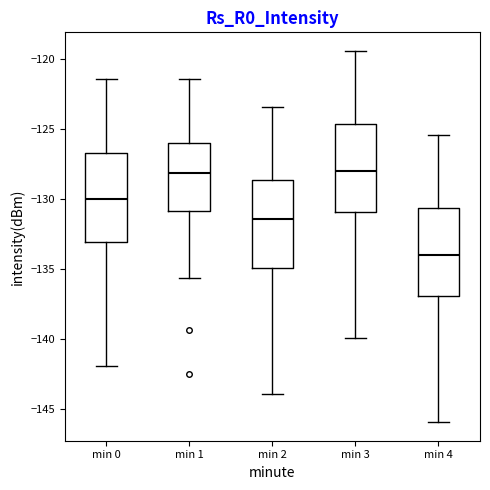

Reading left to right, read every box against the y-axis: the position of its median line, the range the box covers, and the ends of its whiskers. The values are not printed on the chart, so give them approximately, as read against the axis.

min 0: median -130.0, box -133.0 to -126.5, whiskers -142.0 to -121.5
min 1: median -128.0, box -131.0 to -126.0, whiskers -135.5 to -121.5
min 2: median -131.5, box -135.0 to -128.5, whiskers -144.0 to -123.5
min 3: median -128.0, box -131.0 to -124.5, whiskers -140.0 to -119.5
min 4: median -134.0, box -137.0 to -130.5, whiskers -146.0 to -125.5